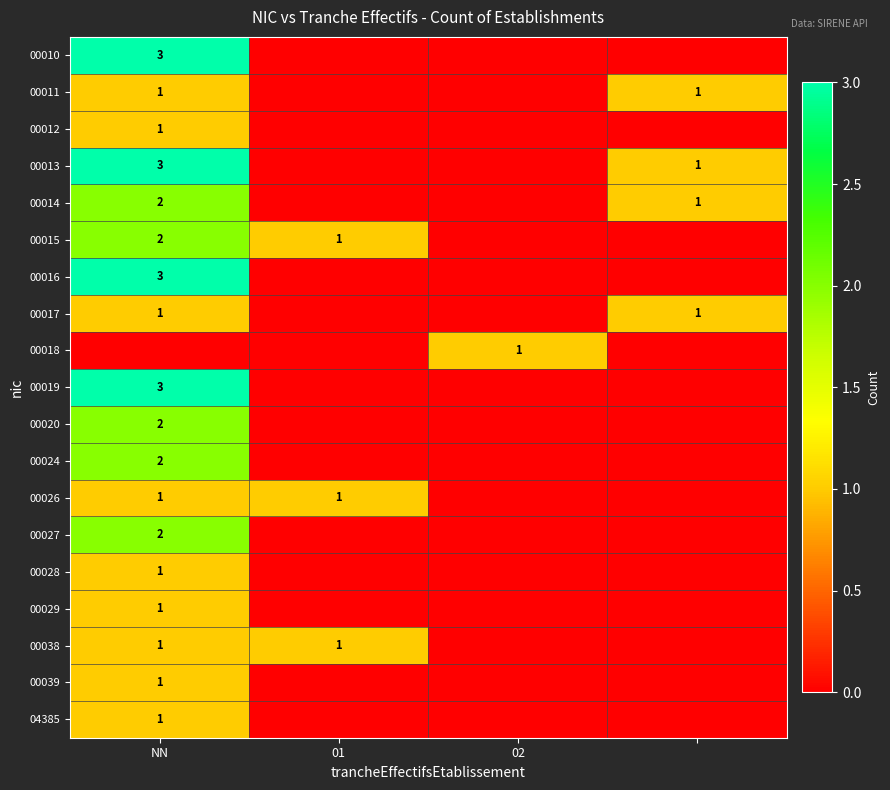

Is it true that 00038 equals 1 at 01?

True